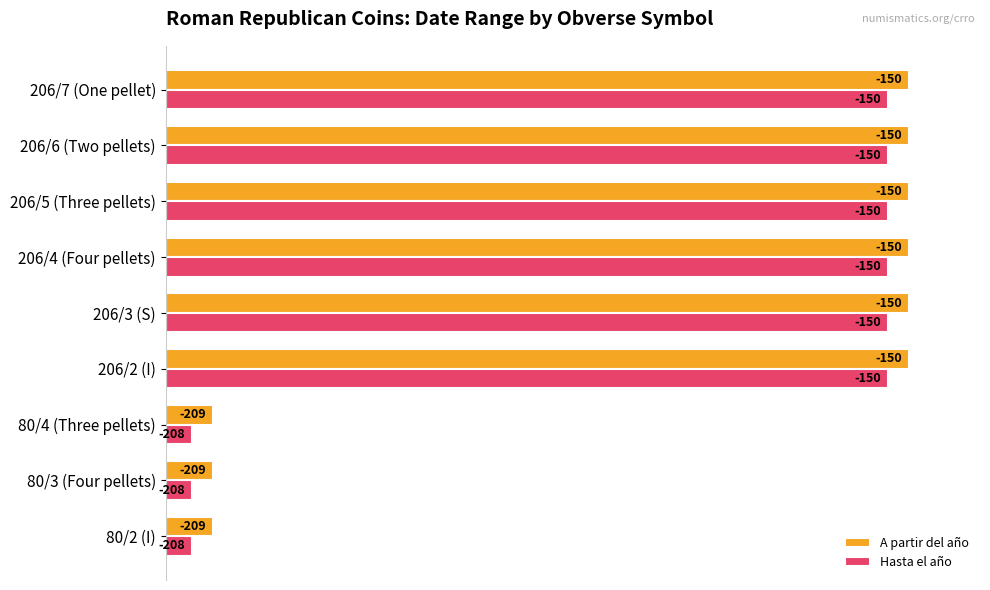

What are all the series names shown in the legend?

A partir del año, Hasta el año